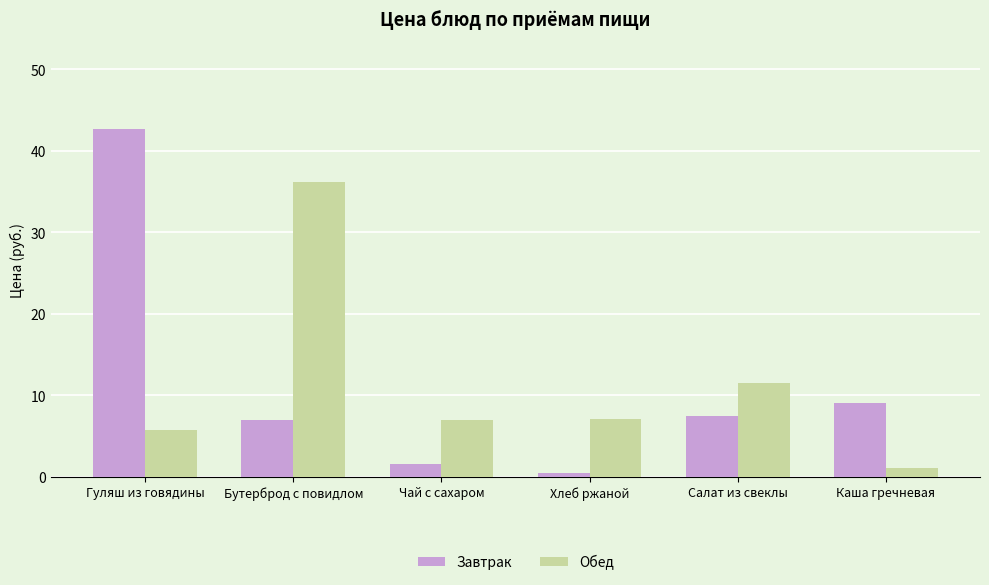

Reading left to right, list all the values displayed in this chart.

Завтрак: Гуляш из говядины=42.7	Бутерброд с повидлом=6.9	Чай с сахаром=1.6	Хлеб ржаной=0.5	Салат из свеклы=7.5	Каша гречневая=9.0
Обед: Гуляш из говядины=5.7	Бутерброд с повидлом=36.2	Чай с сахаром=7.0	Хлеб ржаной=7.0	Салат из свеклы=11.4	Каша гречневая=1.0